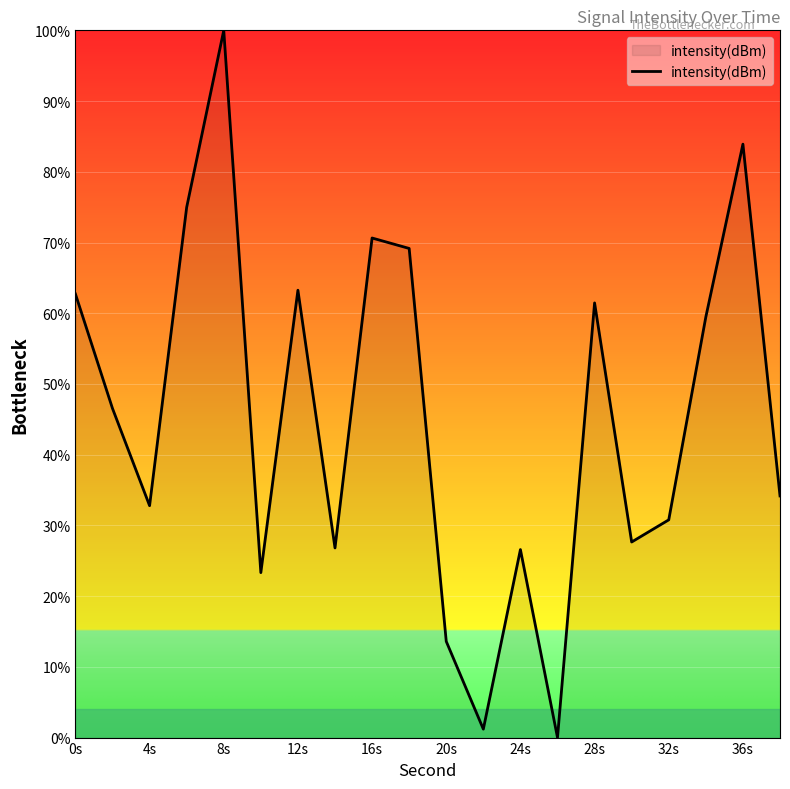

Count the number of values greater than 46.

10